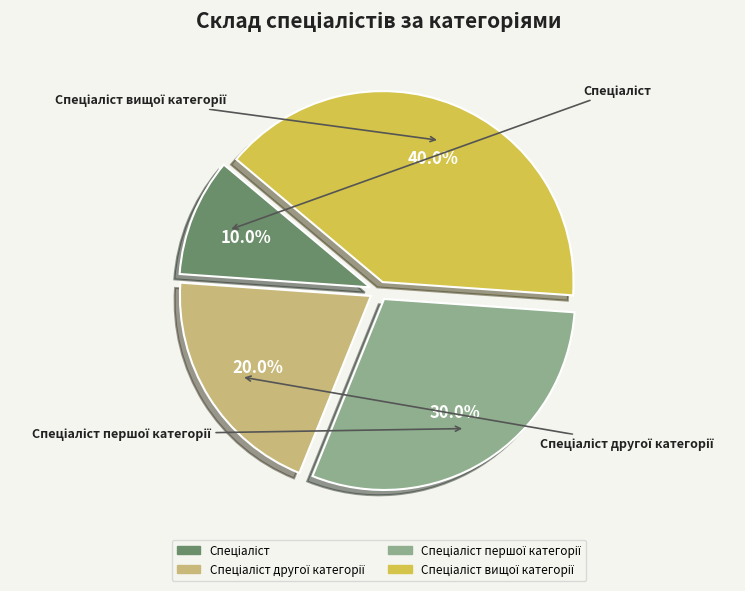

Is there a majority slice in this chart?

No